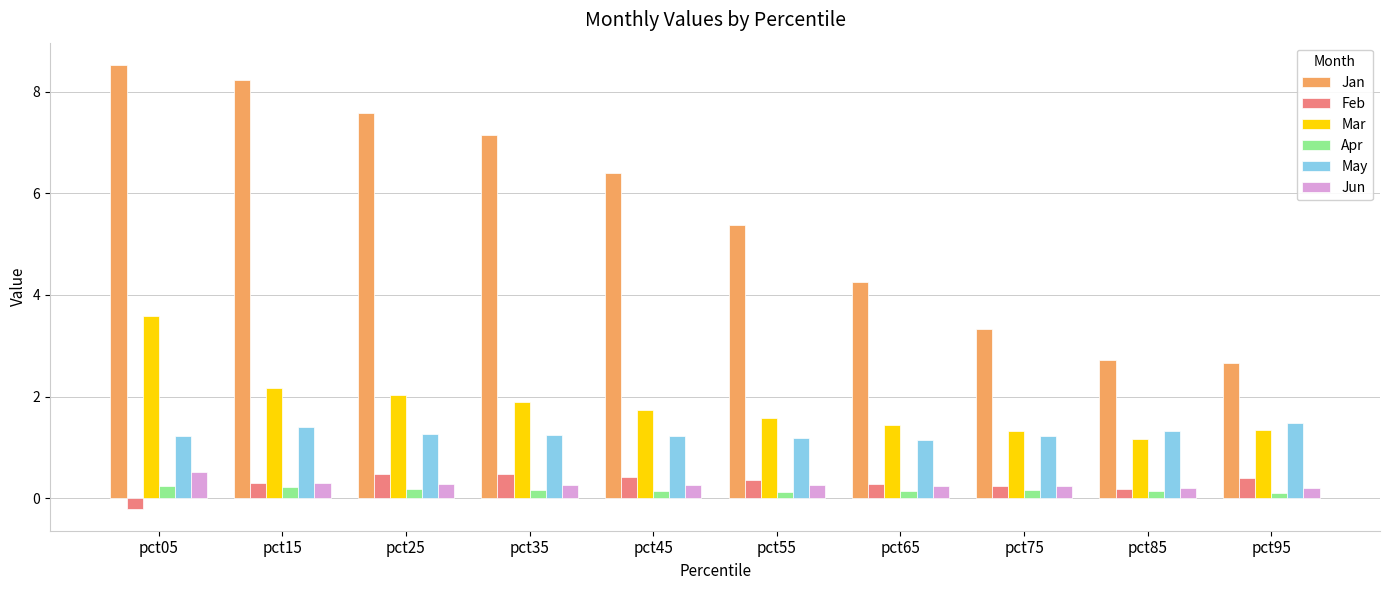

The value of Jan at pct85 is 2.7. True or false?

True